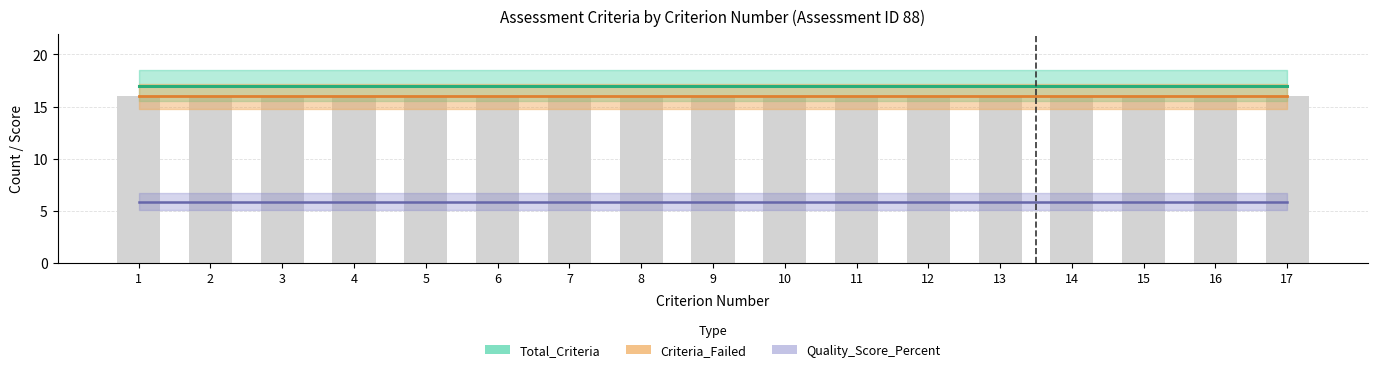

The Total_Criteria series shows 17.0 at 1. True or false?

True